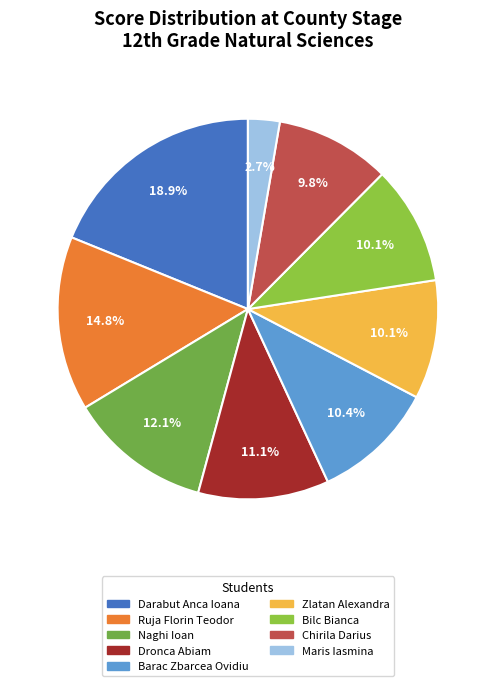

How many slices are in this pie chart?

9